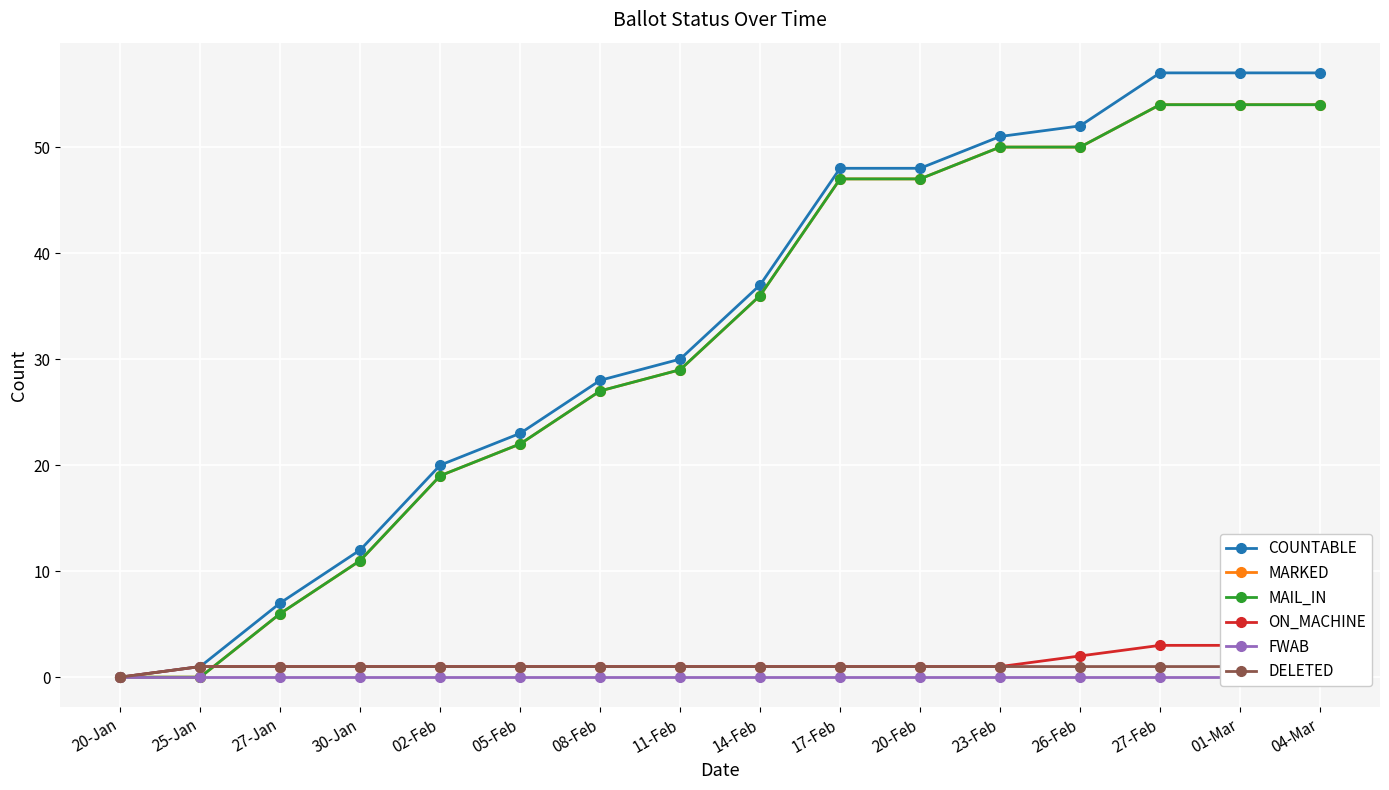

How many lines are shown in the chart?

6